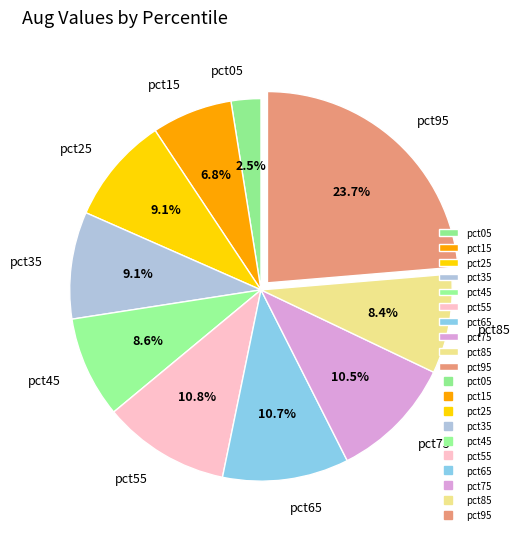

Which has a higher value, pct25 or pct55?

pct55